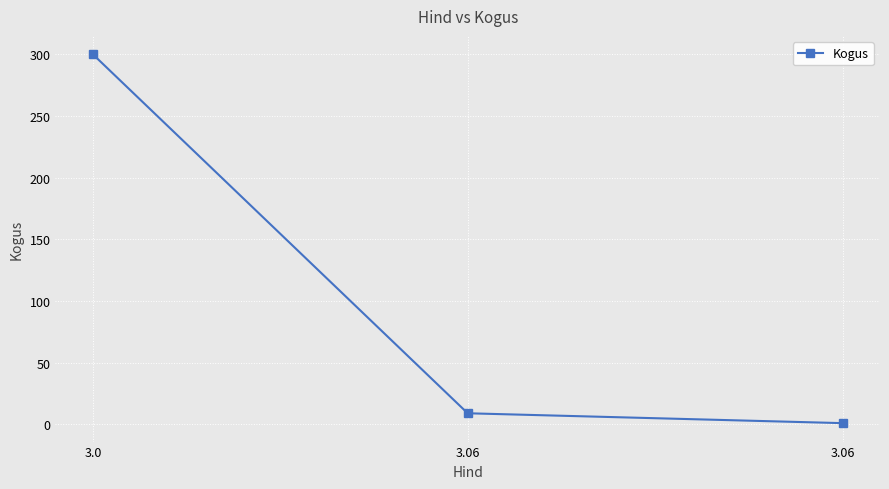

How many lines are shown in the chart?

1